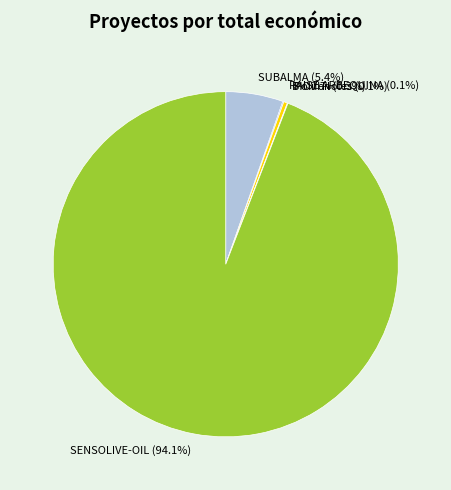

Which has a higher value, SUBALMA or SENSOLIVE-OIL?

SENSOLIVE-OIL